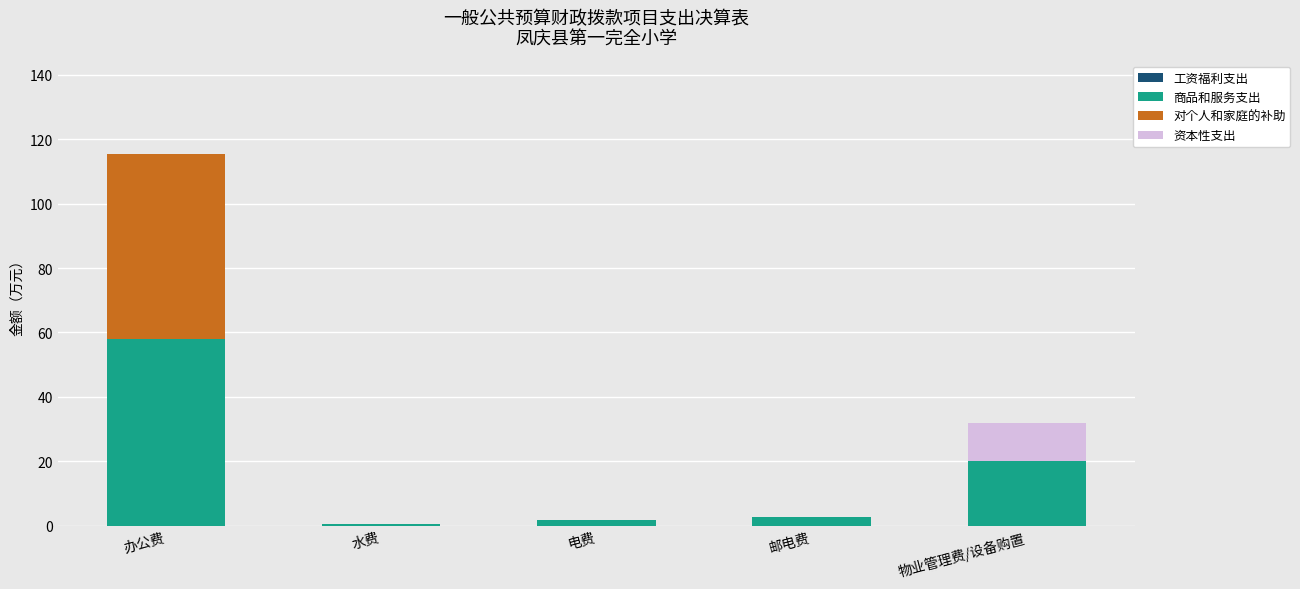

At which category is the sum across all series the highest?

办公费